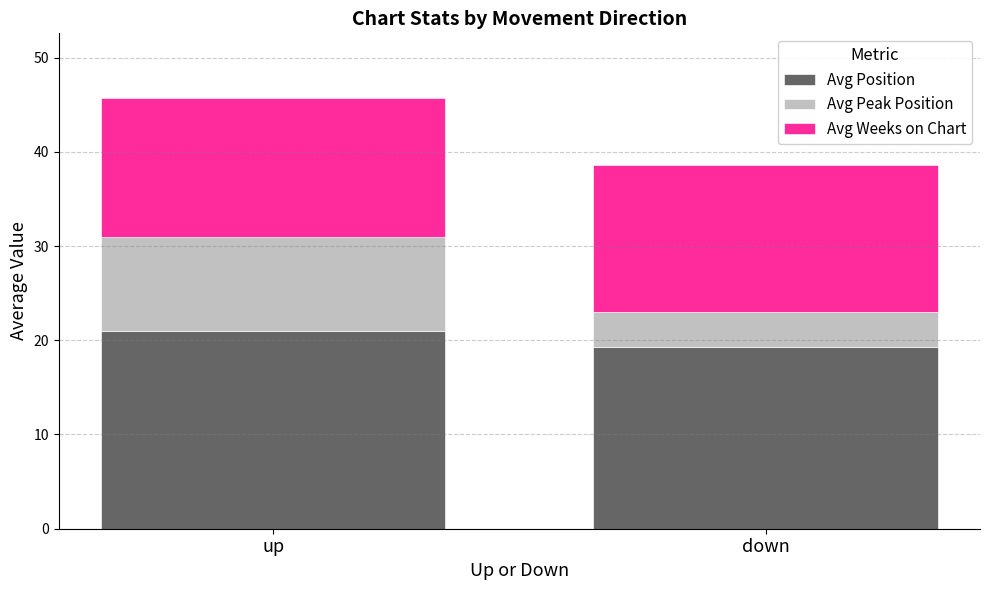

At which label does Avg Position reach its minimum?

down